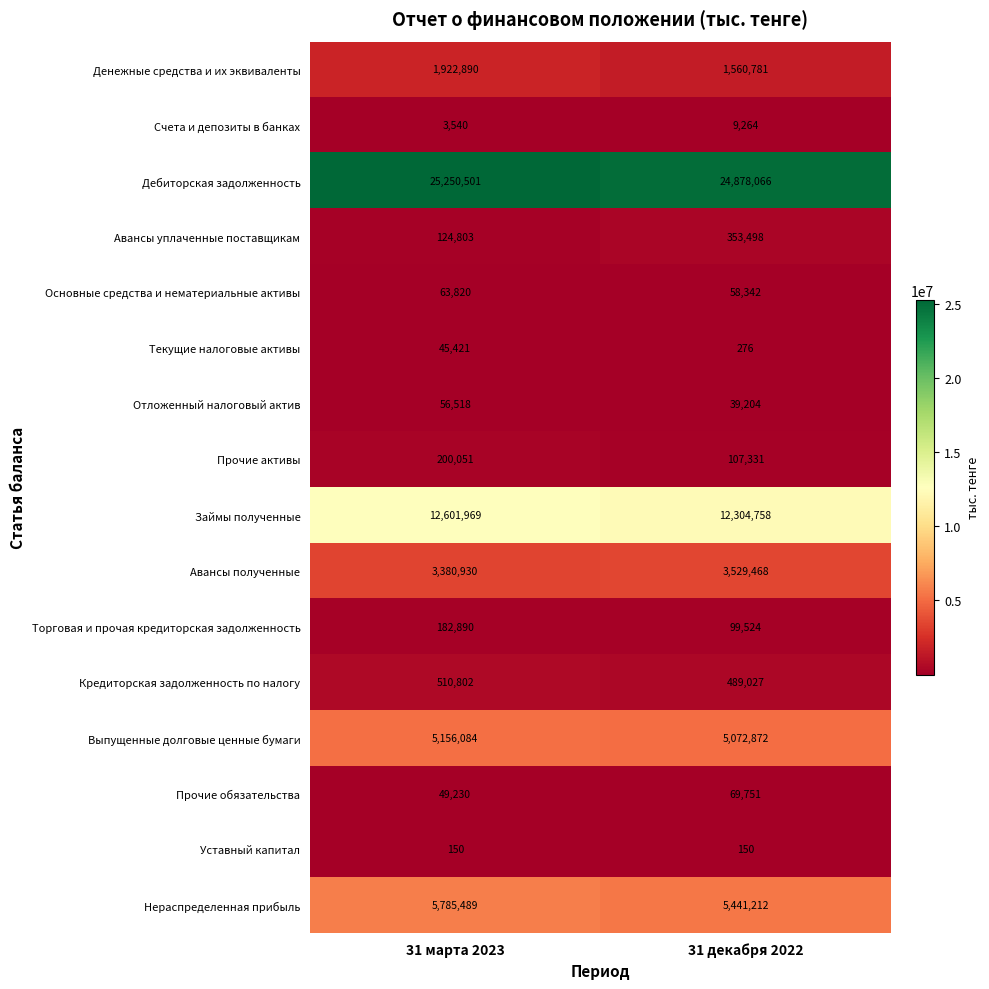

The value of Авансы уплаченные поставщикам at 31 марта 2023 is 45345. True or false?

False